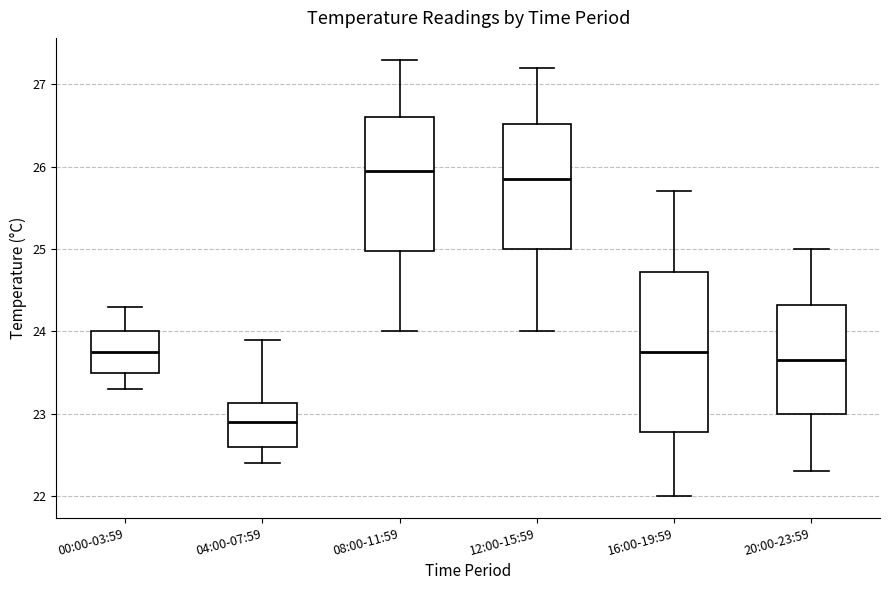

Where does the median line of the box for 00:00-03:59 sit on the y-axis? The values are not printed on the chart, so give them approximately, as read against the axis.

23.8